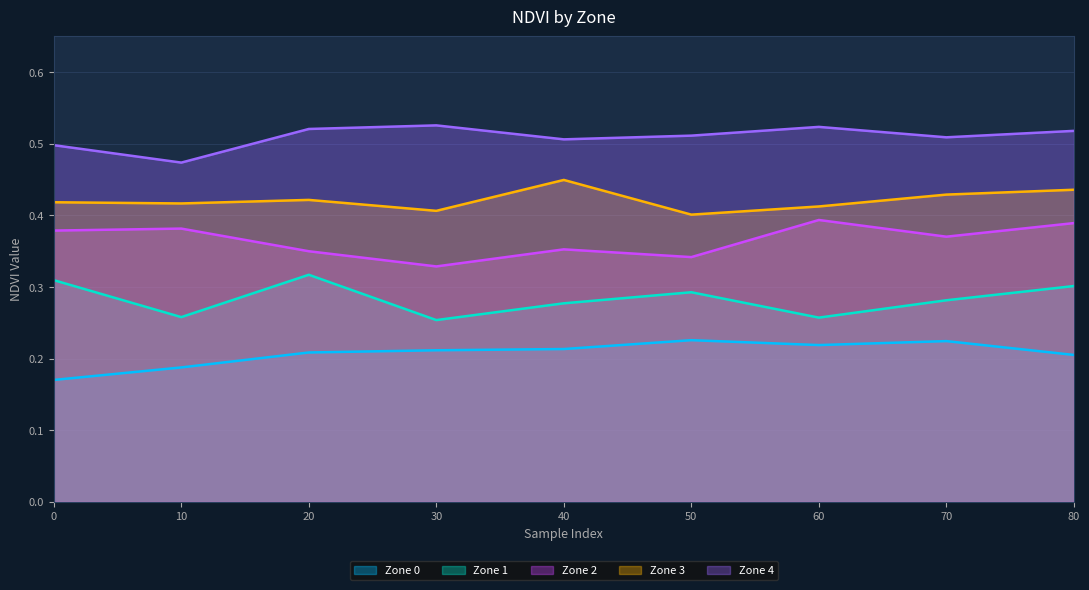

Reading left to right, list all the values displayed in this chart.

Zone 0: 0=0.2	10=0.2	20=0.2	30=0.2	40=0.2	50=0.2	60=0.2	70=0.2	80=0.2
Zone 1: 0=0.3	10=0.3	20=0.3	30=0.3	40=0.3	50=0.3	60=0.3	70=0.3	80=0.3
Zone 2: 0=0.4	10=0.4	20=0.3	30=0.3	40=0.4	50=0.3	60=0.4	70=0.4	80=0.4
Zone 3: 0=0.4	10=0.4	20=0.4	30=0.4	40=0.4	50=0.4	60=0.4	70=0.4	80=0.4
Zone 4: 0=0.5	10=0.5	20=0.5	30=0.5	40=0.5	50=0.5	60=0.5	70=0.5	80=0.5